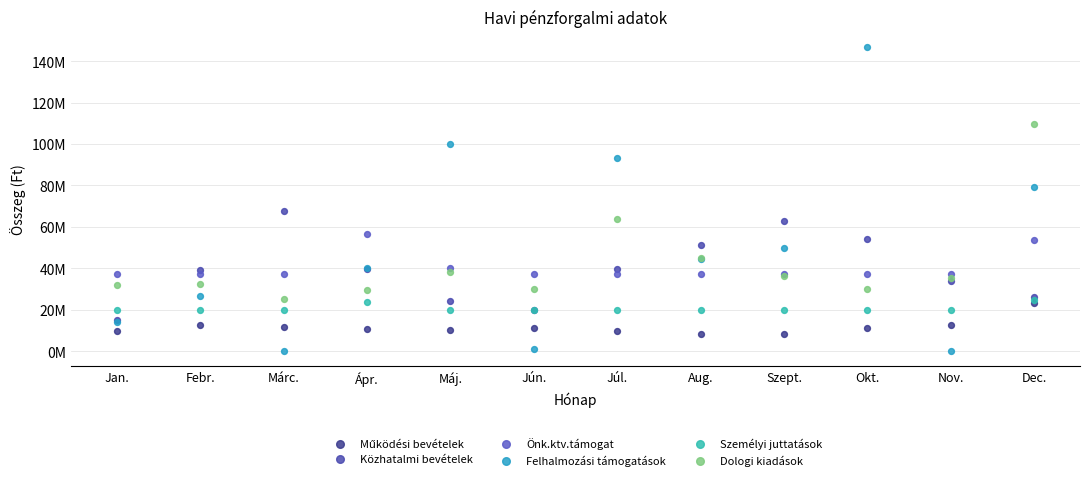

Which series contains the lowest Y value?

Felhalmozási támogatások